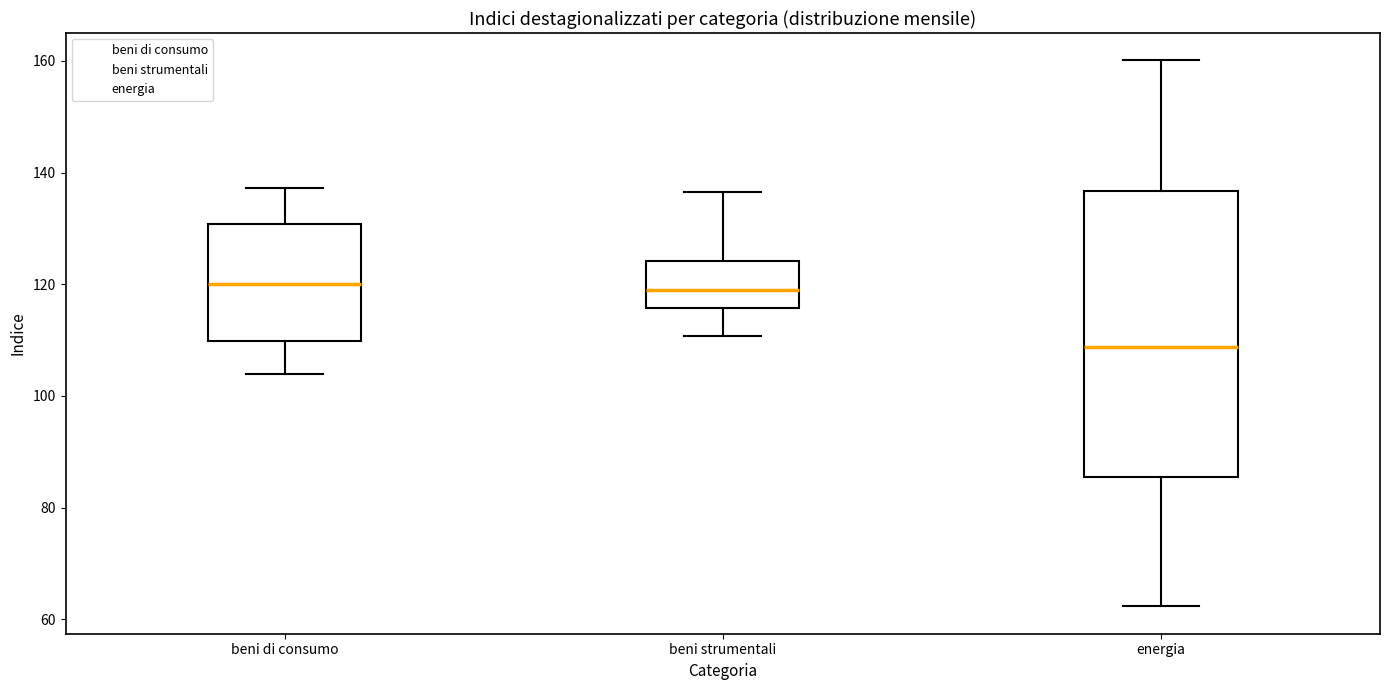

Where is the lower edge of the box for beni strumentali on the y-axis? The values are not printed on the chart, so give them approximately, as read against the axis.

116